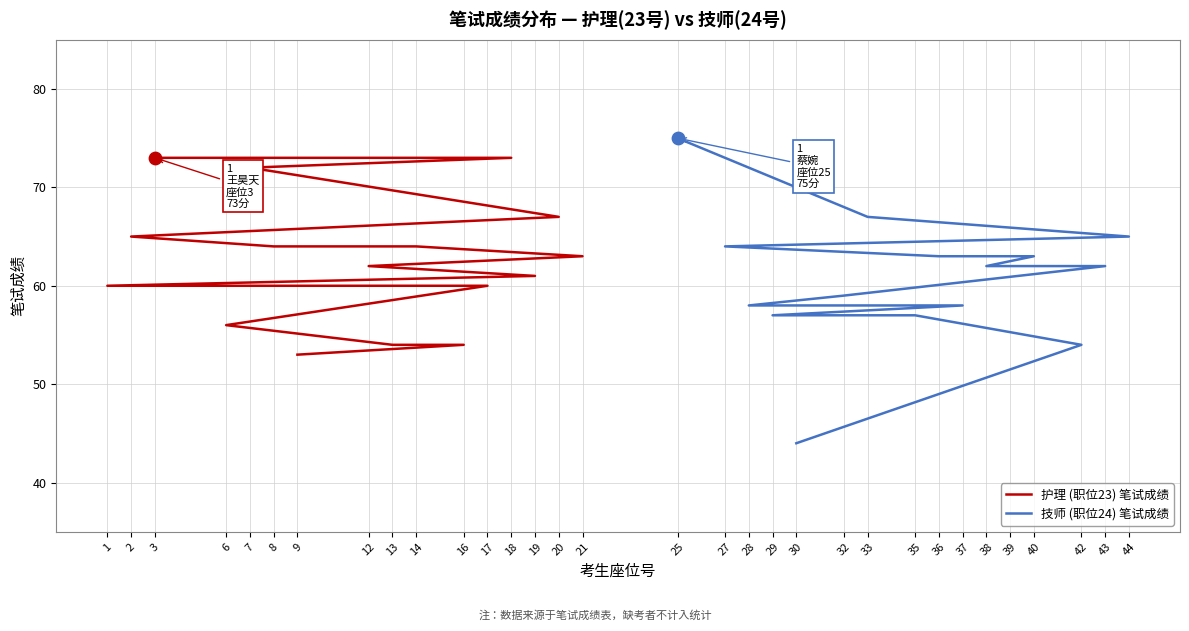

Which series has the largest Y range (max minus min)?

技师 (职位24) 笔试成绩